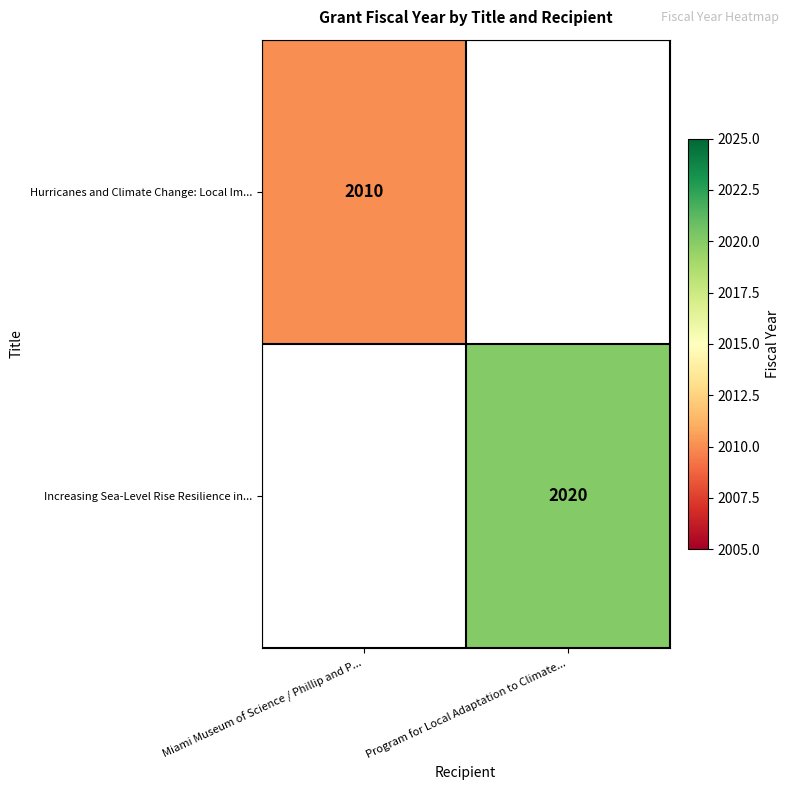

The value of Hurricanes and Climate Change: Local Im... at Miami Museum of Science / Phillip and P... is 2756. True or false?

False